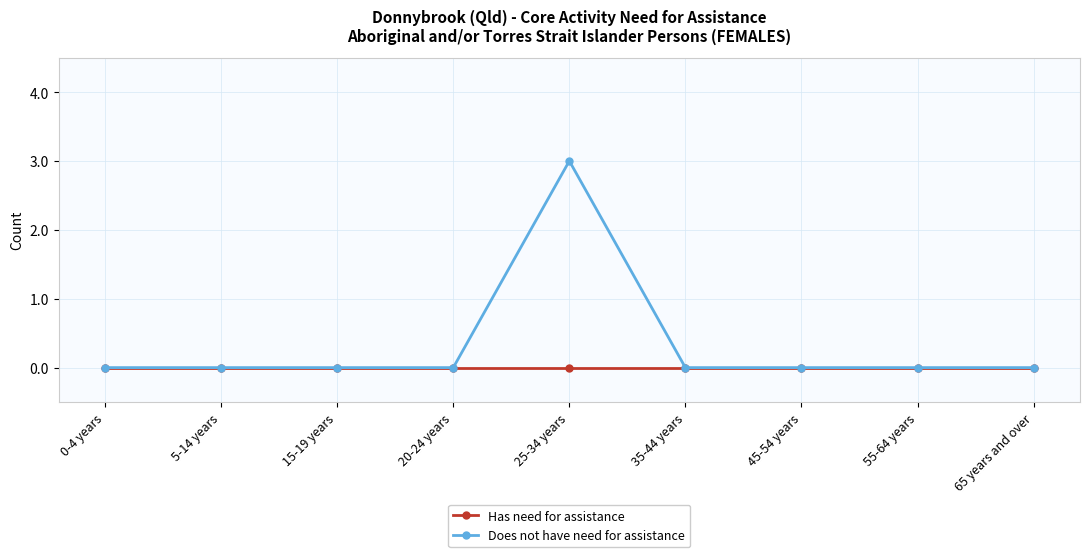

List the series in order of their overall mean, highest first.

Does not have need for assistance, Has need for assistance